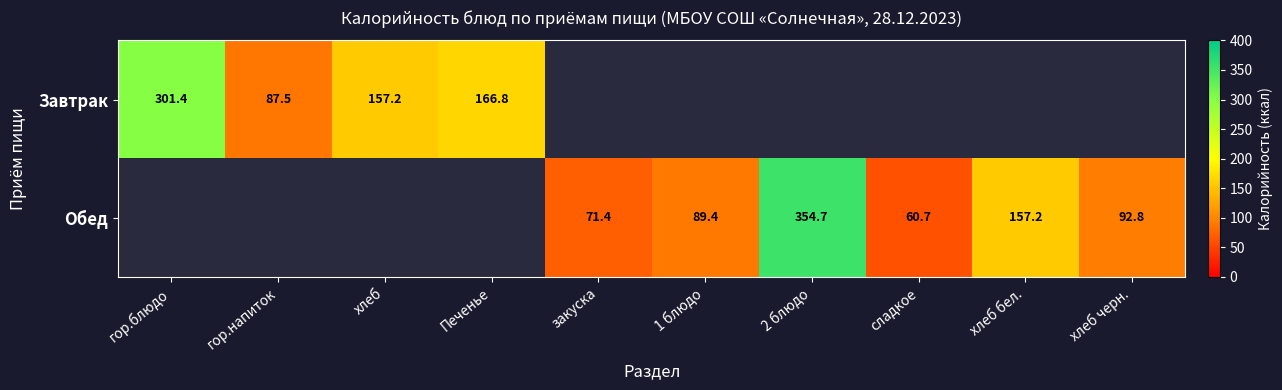

What is the smallest value displayed?

60.7